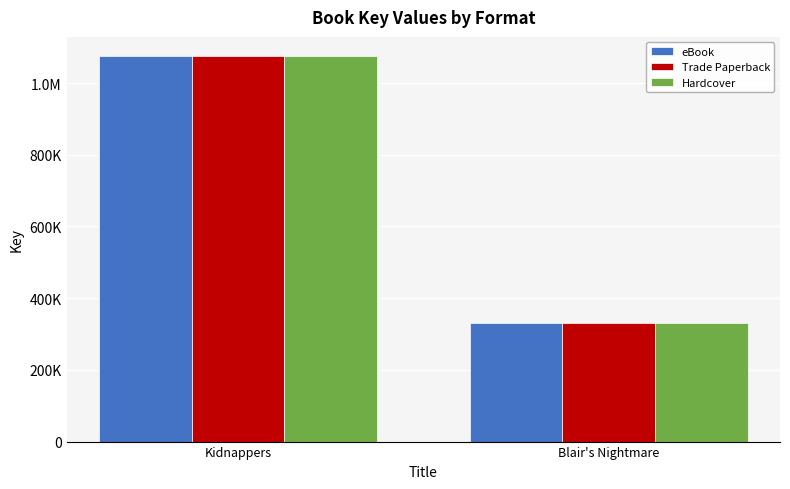

The Trade Paperback series shows 185515 at Blair's Nightmare. True or false?

False